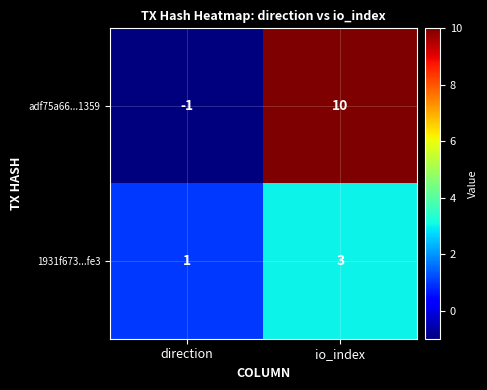

Between direction and io_index, which series saw the biggest shift?

adf75a66...1359